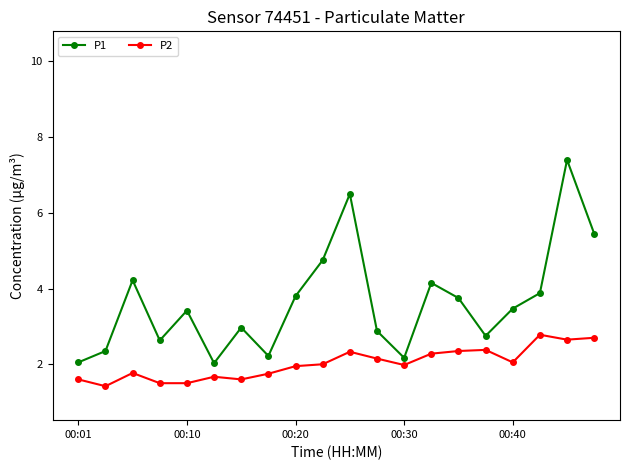

Which series has the largest total across all categories?

P1